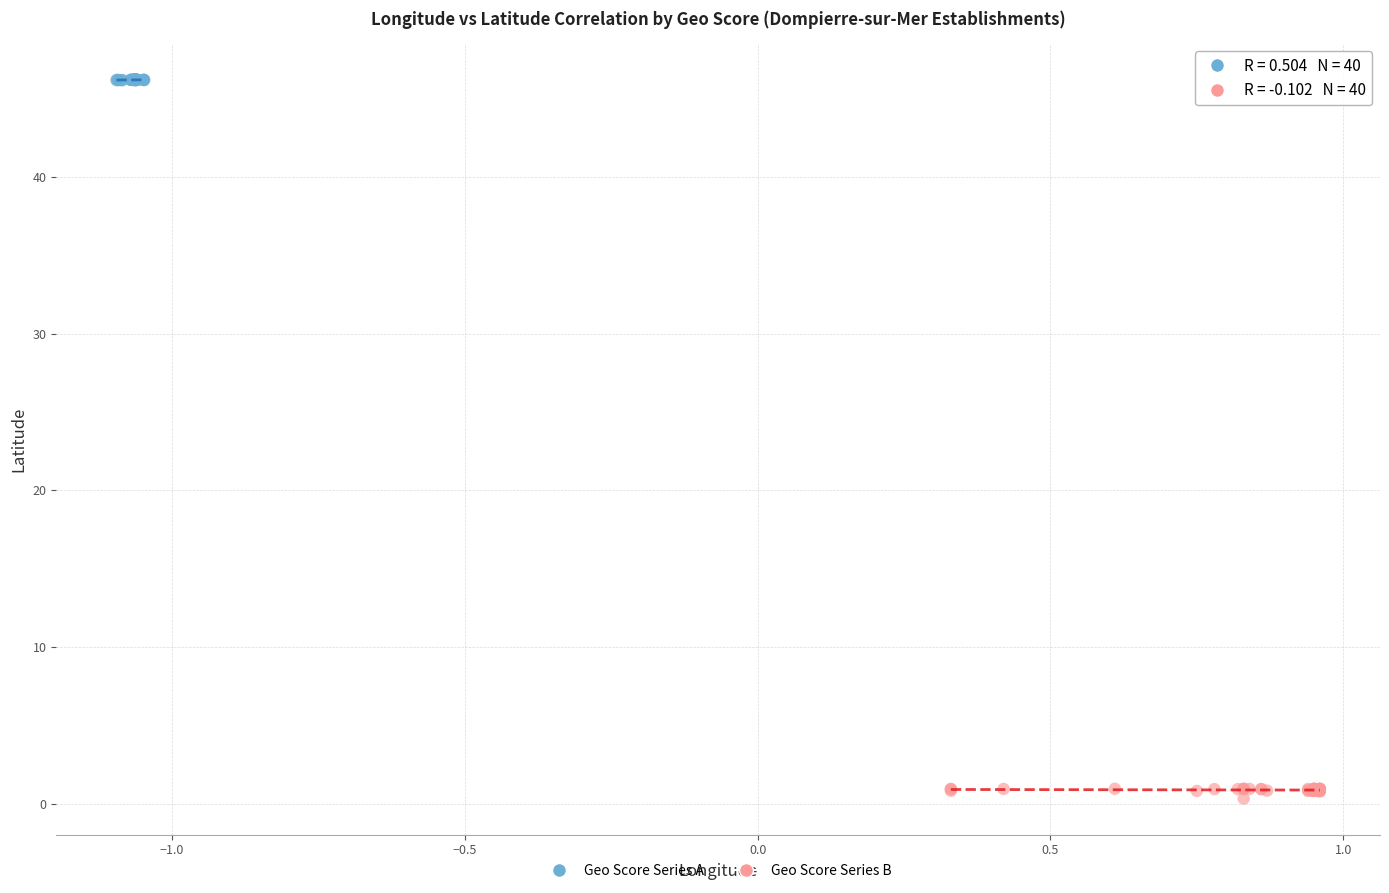

Which series has the widest spread of Y values?

Geo Score Series B